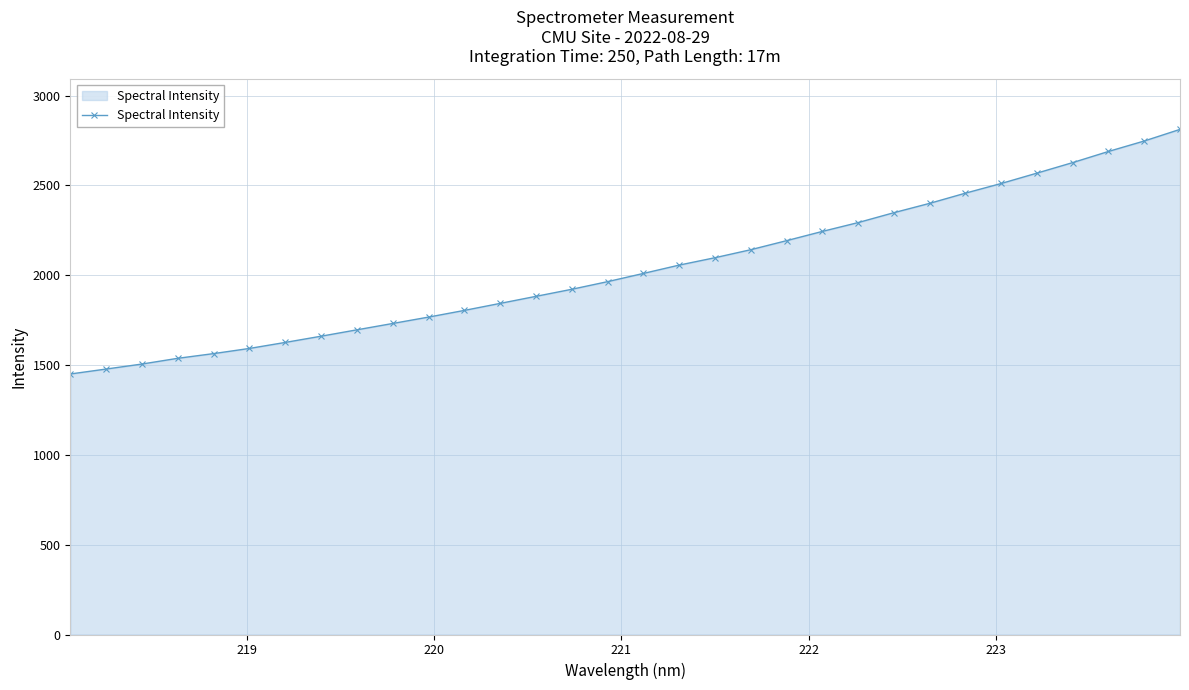

What is the difference between the maximum and minimum values?

1361.5